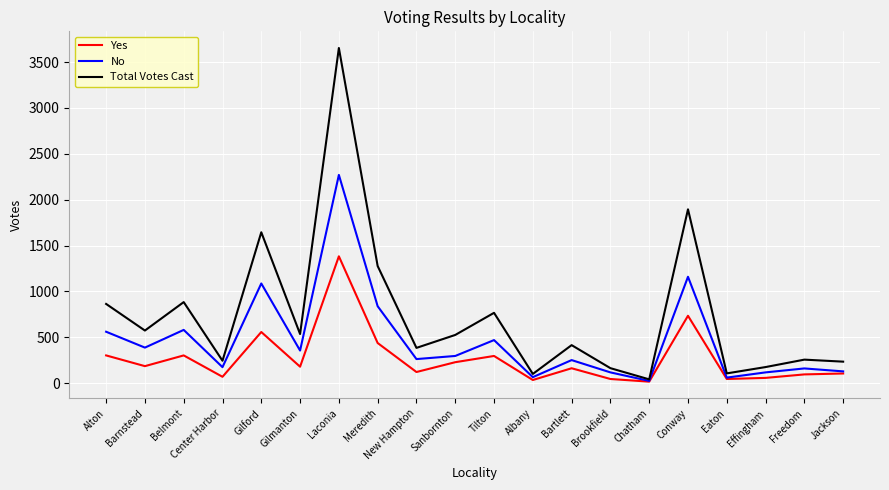

Rank the series by their maximum value, from lowest to highest.

Yes, No, Total Votes Cast